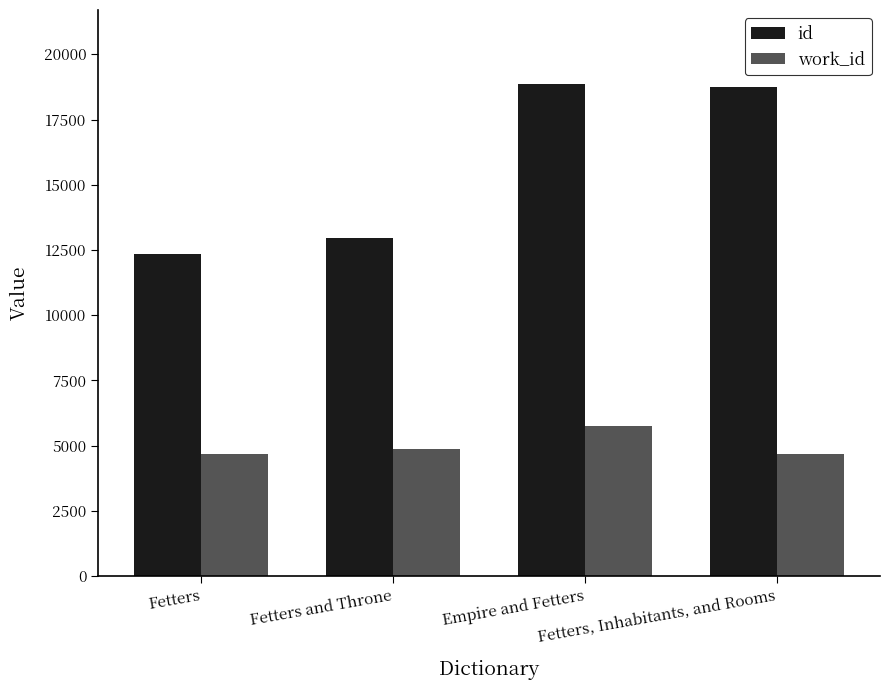

How many series are shown in this chart?

2